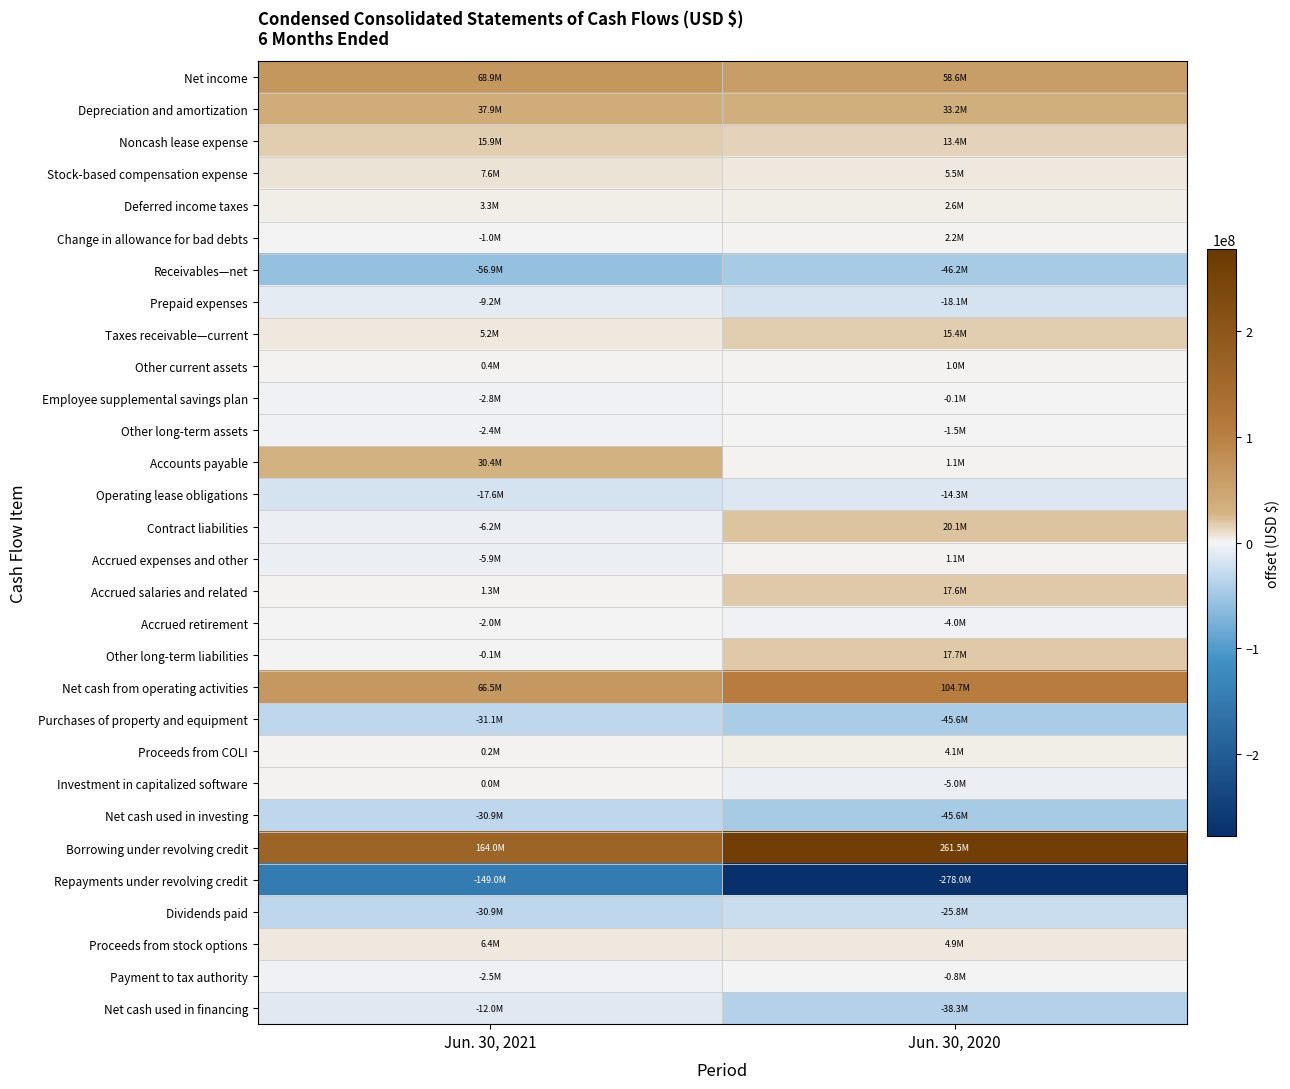

Count the number of categories in the chart.

2